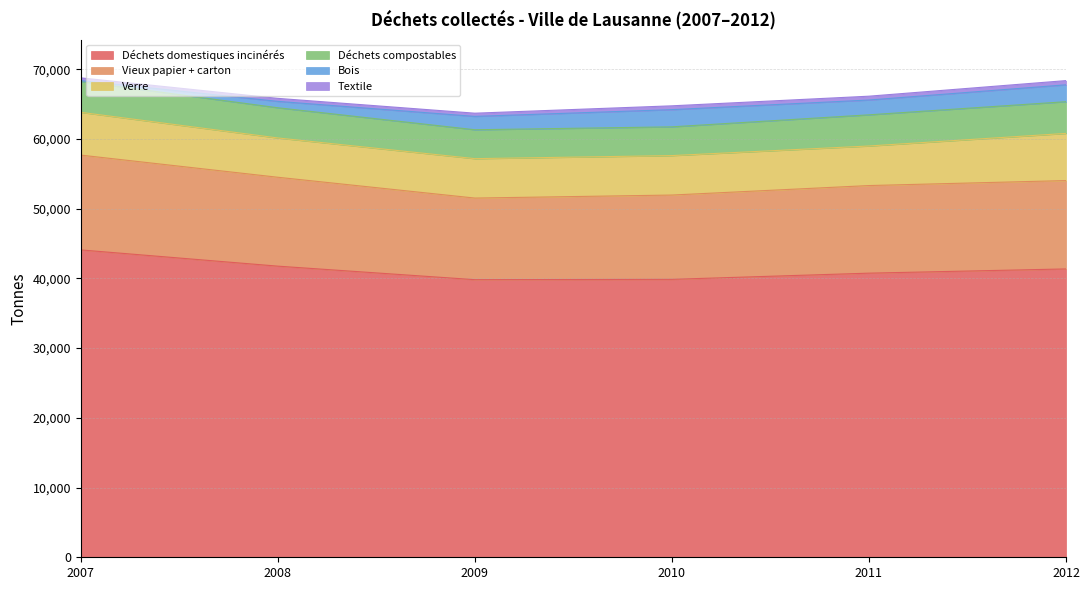

Rank the categories by Vieux papier + carton value from lowest to highest.

2009, 2010, 2011, 2012, 2008, 2007